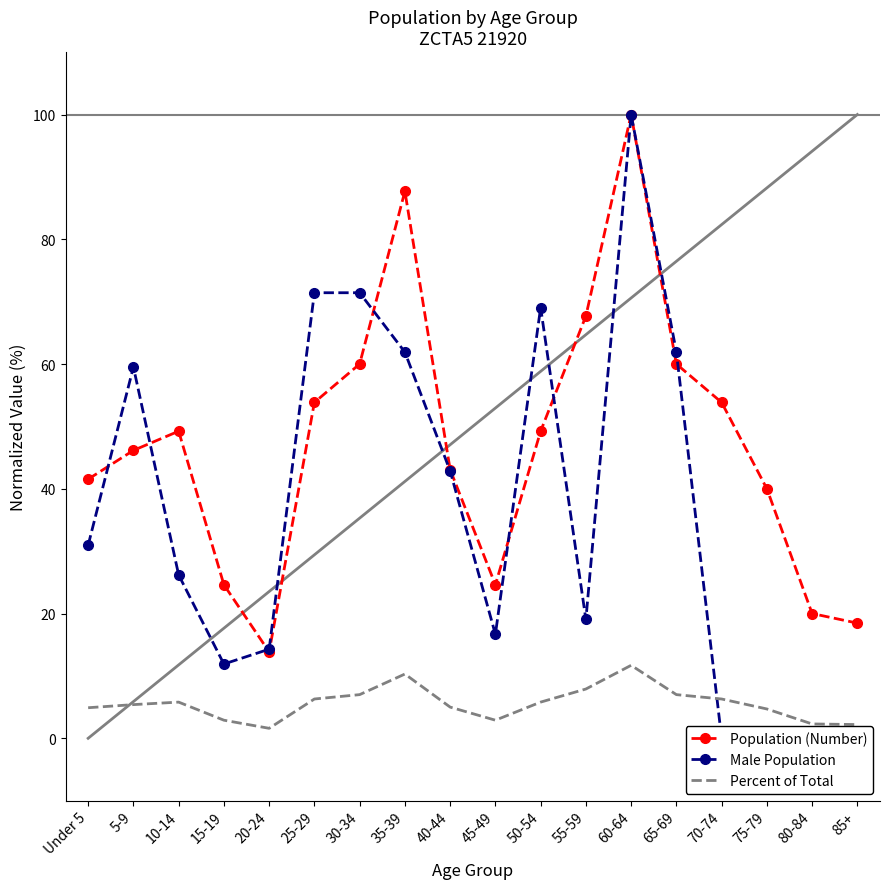

How many interior local peaks does the Population (Number) series have?

3